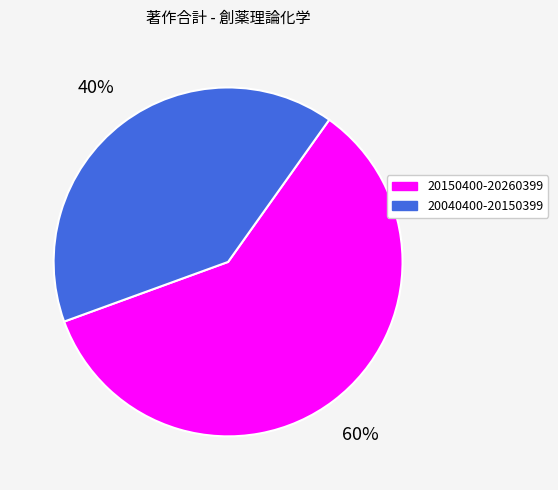

Approximately how many times larger is the value at 20150400-20260399 compared to 20040400-20150399?

1.5